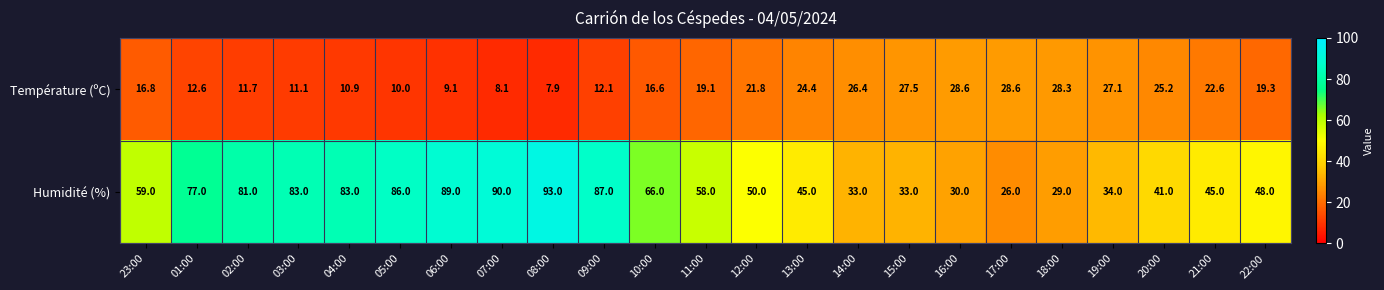

List the series in order of their peak value, highest first.

Humidité (%), Température (ºC)